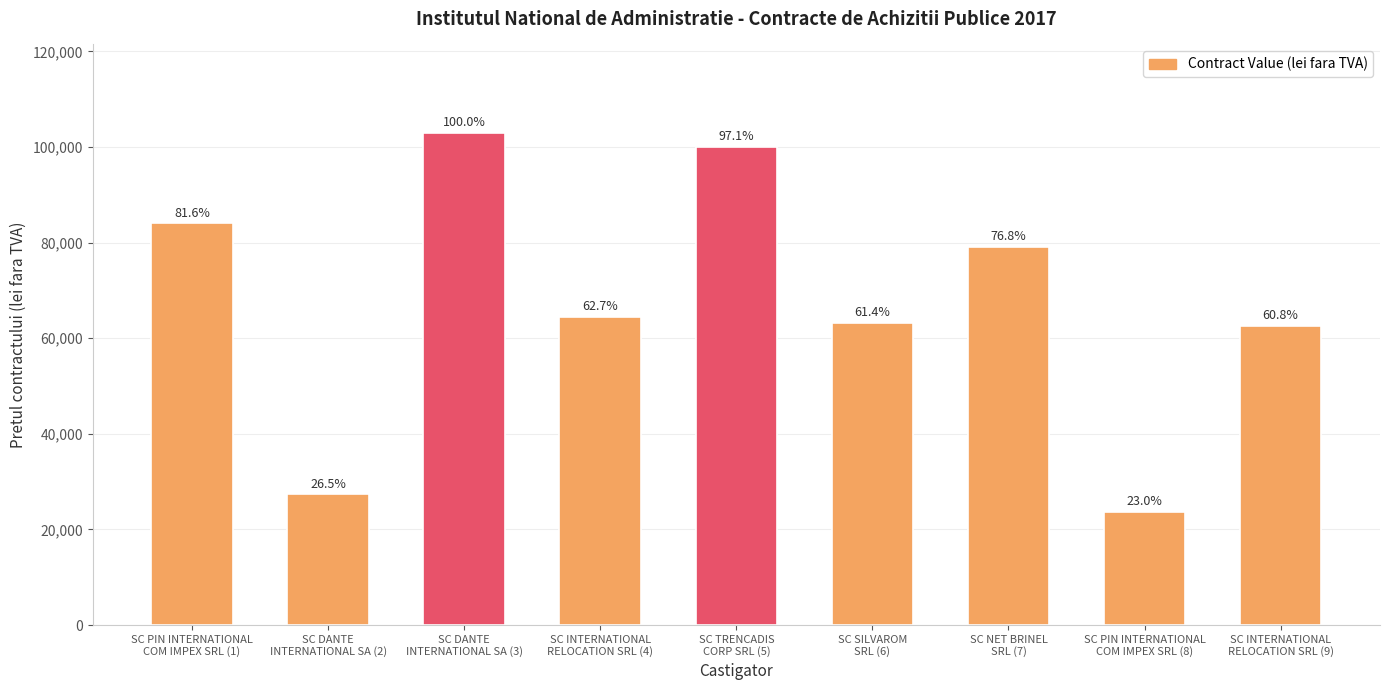

Is it true that the value at SC DANTE
INTERNATIONAL SA (3) is 174857.6?

False